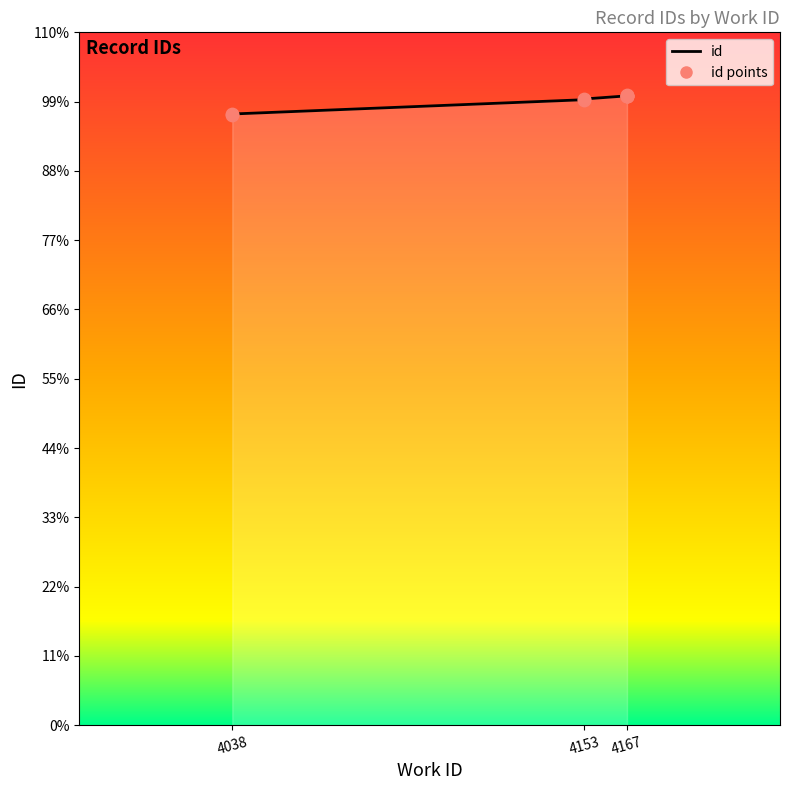

Between 4167 and 4167, which is larger?

4167